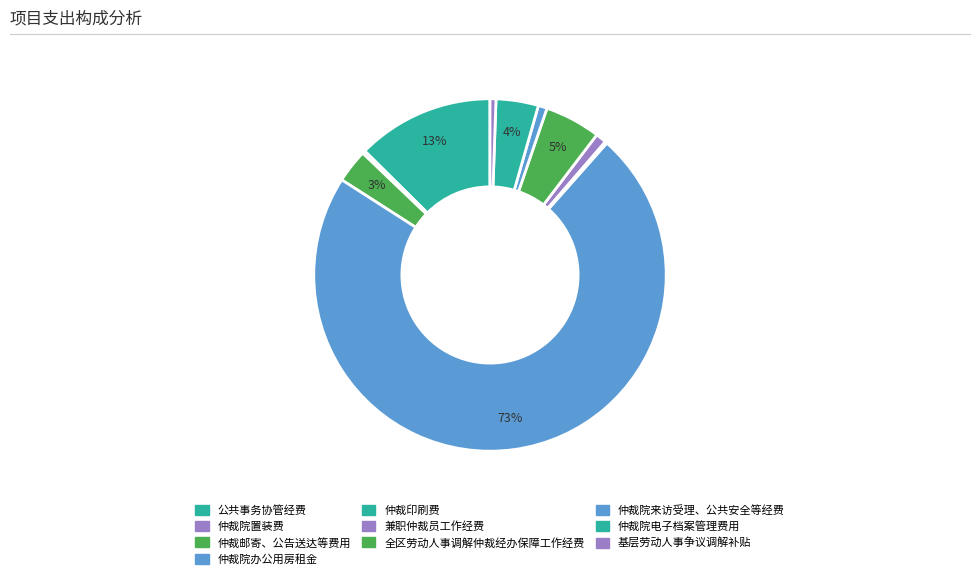

To the nearest percent, what portion does 仲裁院办公用房租金 represent?

73%